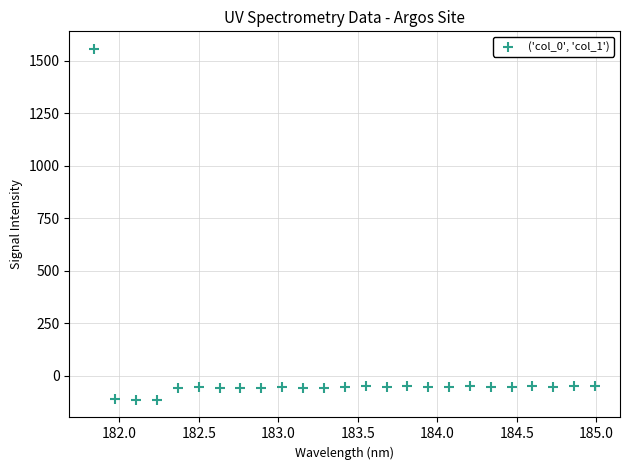

What is the range of X values (max minus min)?

3.1